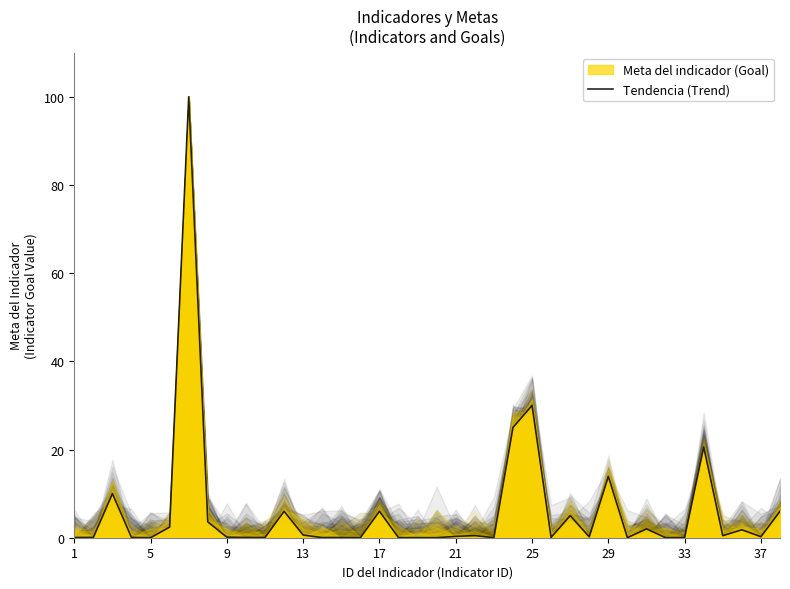

What is the value of the 35th point from the left?

0.5